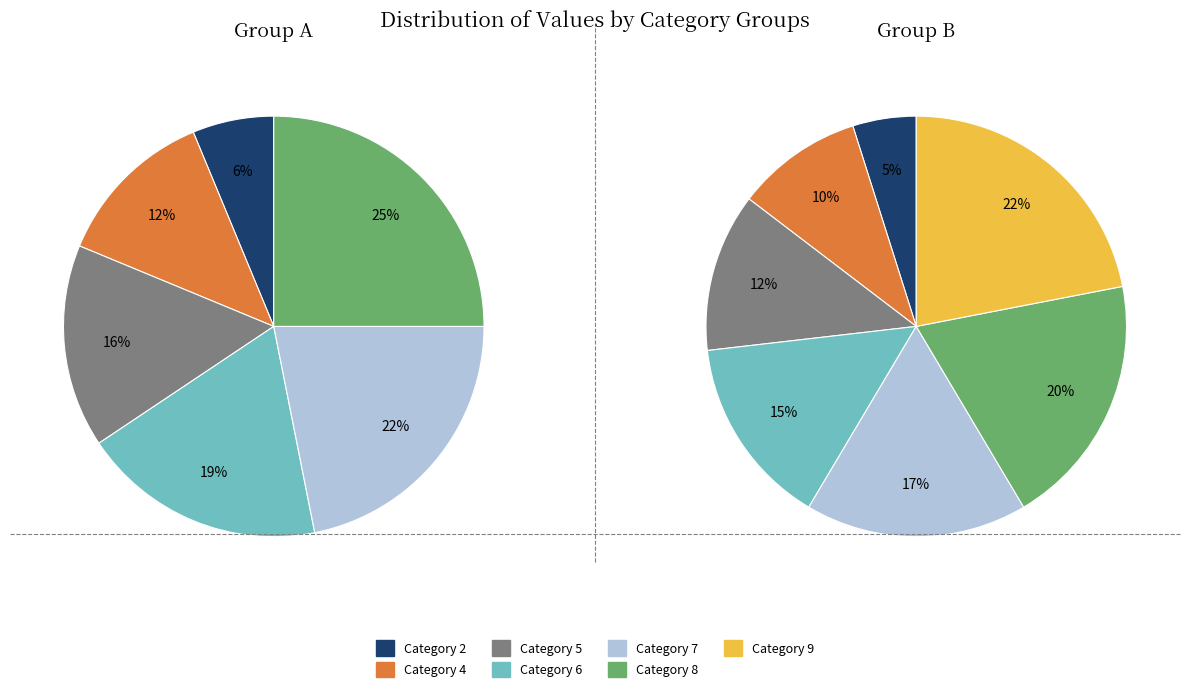

The 6 slice represents 15% of the pie. True or false?

True